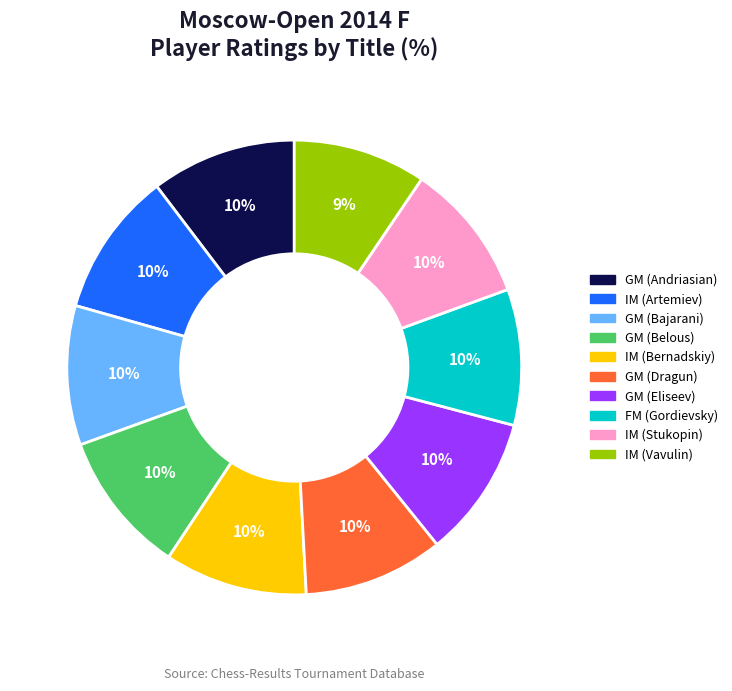

To the nearest percent, what is the difference between the largest and smallest slice percentages?

1%